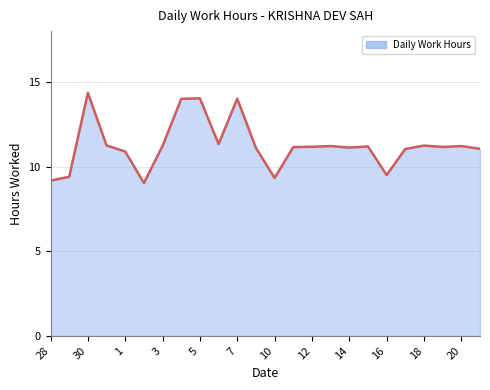

What is the difference between the maximum and minimum values?

5.3